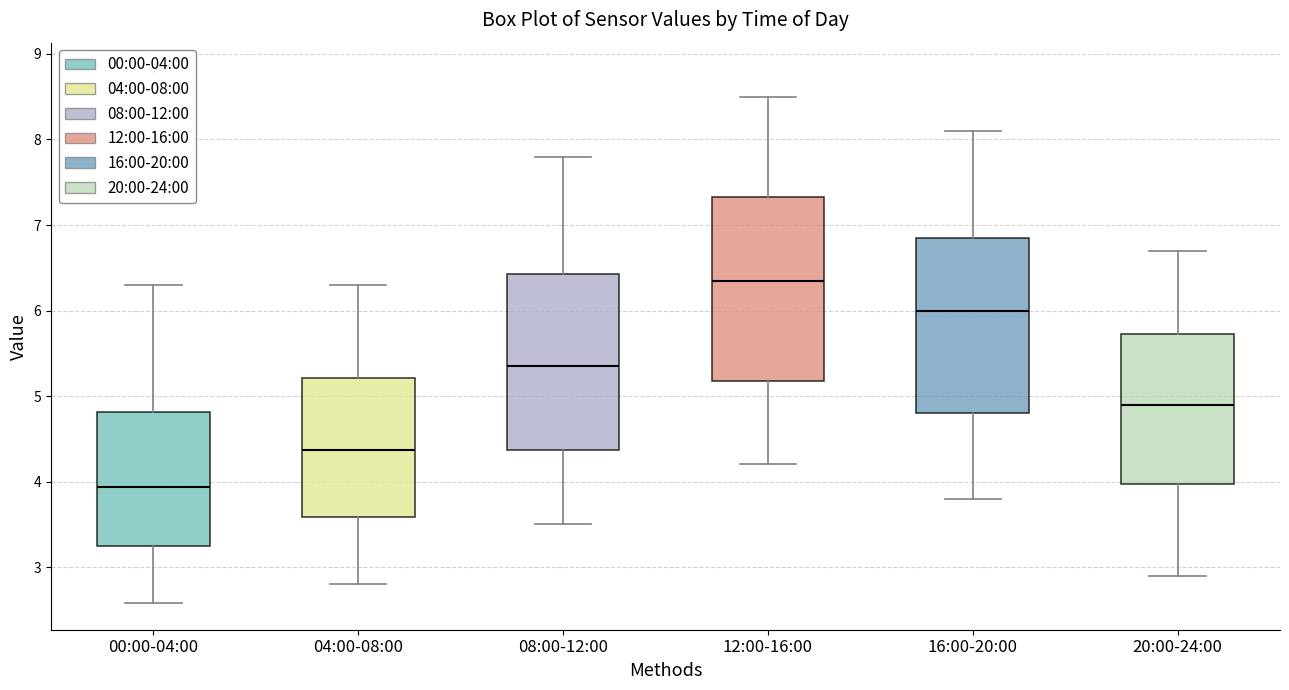

Which box's median line is the lowest?

00:00-04:00